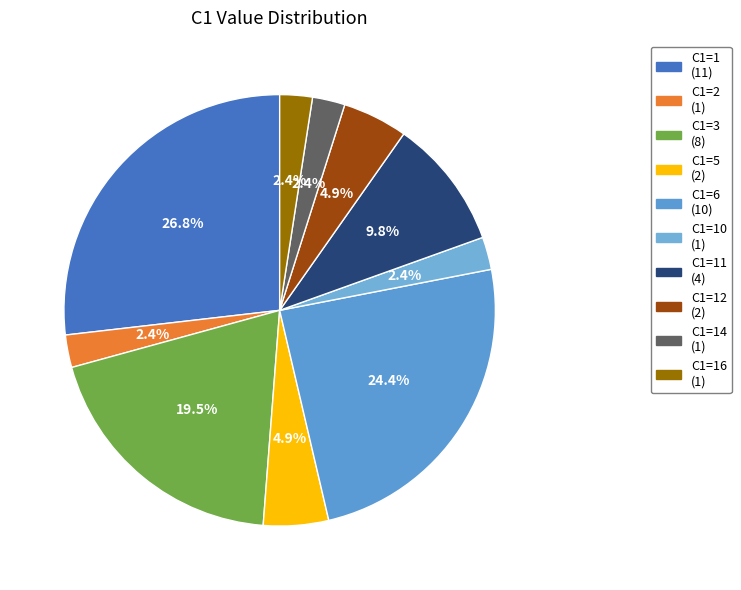

How many slices are in this pie chart?

10